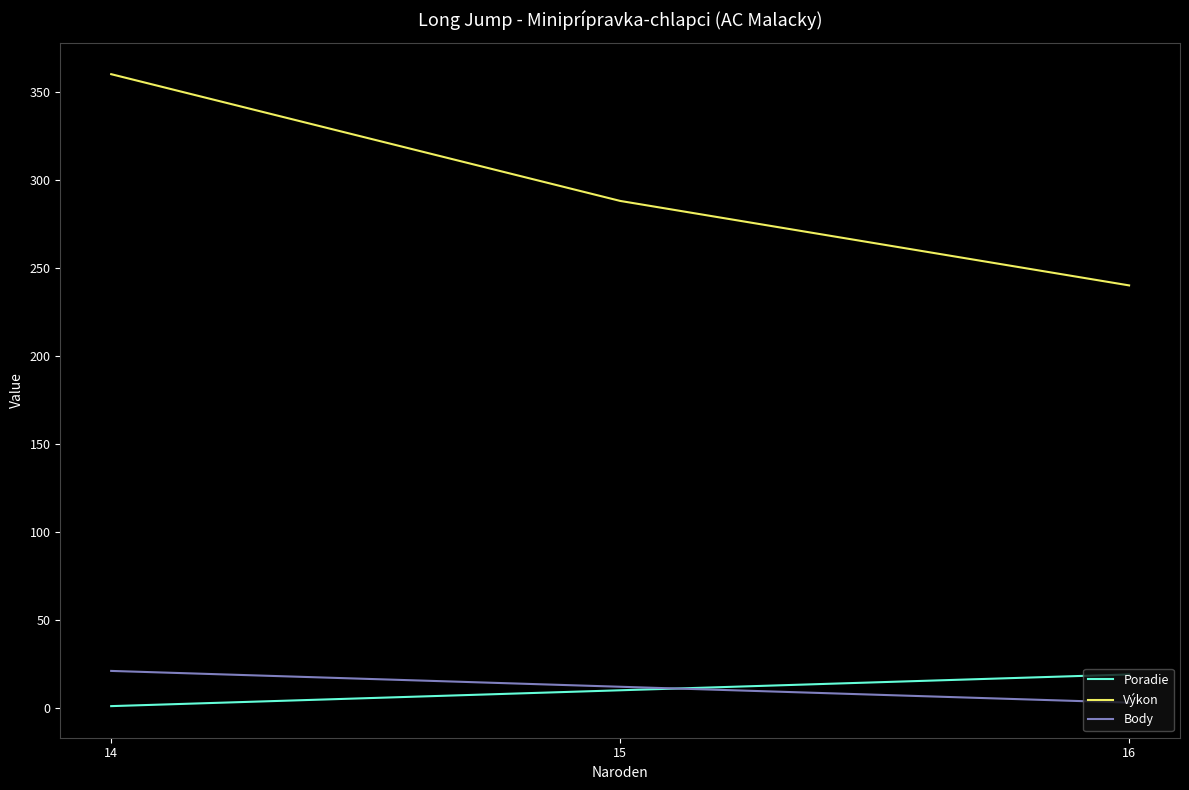

Which series has the largest total across all categories?

Výkon